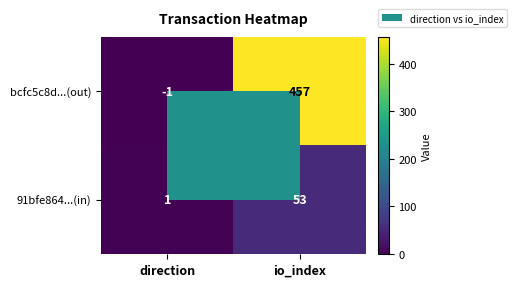

What is the difference between the 91bfe864...(in) values at io_index and direction?

52